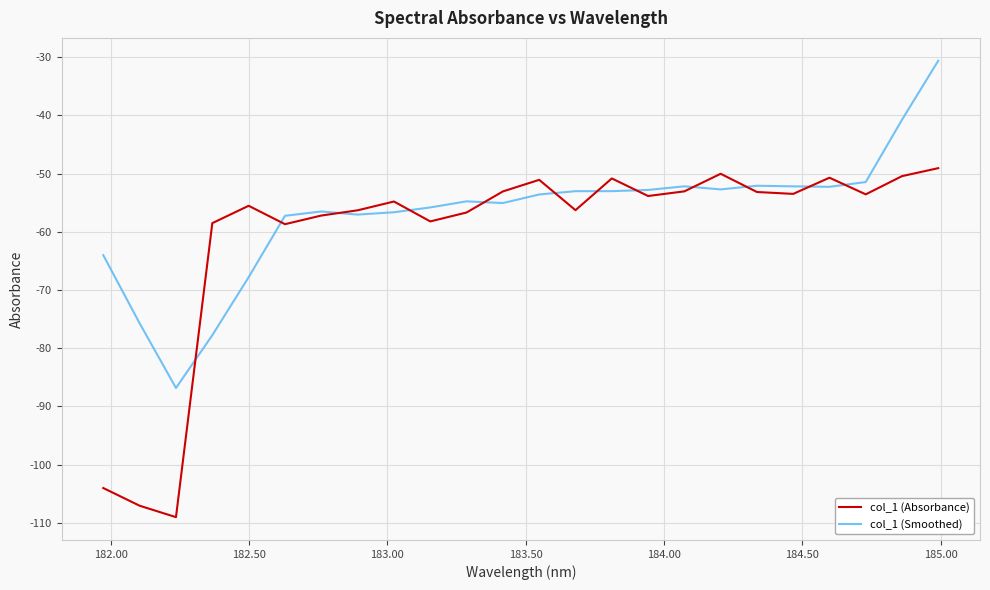

List the series in order of their overall mean, highest first.

col_1 (Smoothed), col_1 (Absorbance)